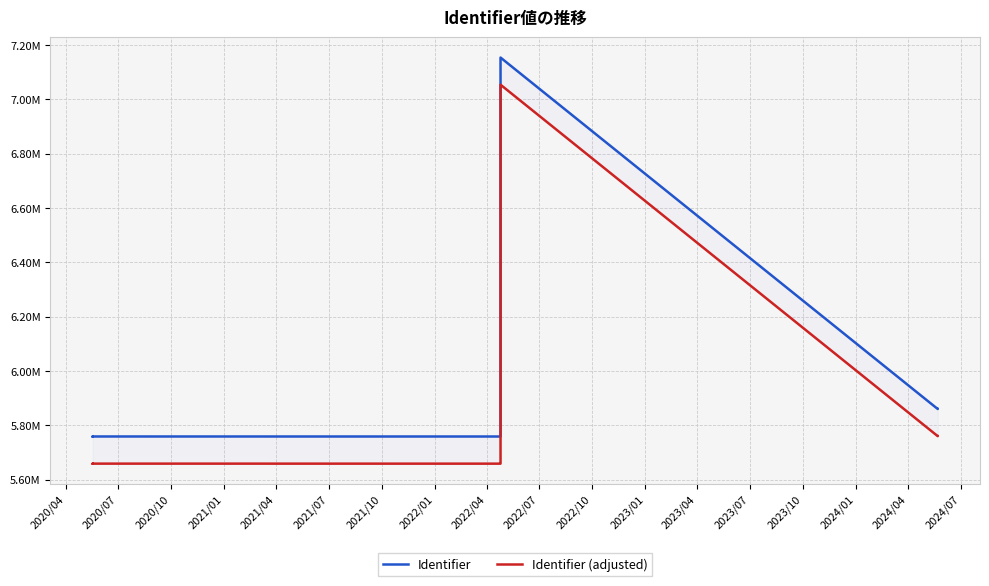

What are all the series names shown in the legend?

Identifier, Identifier (adjusted)